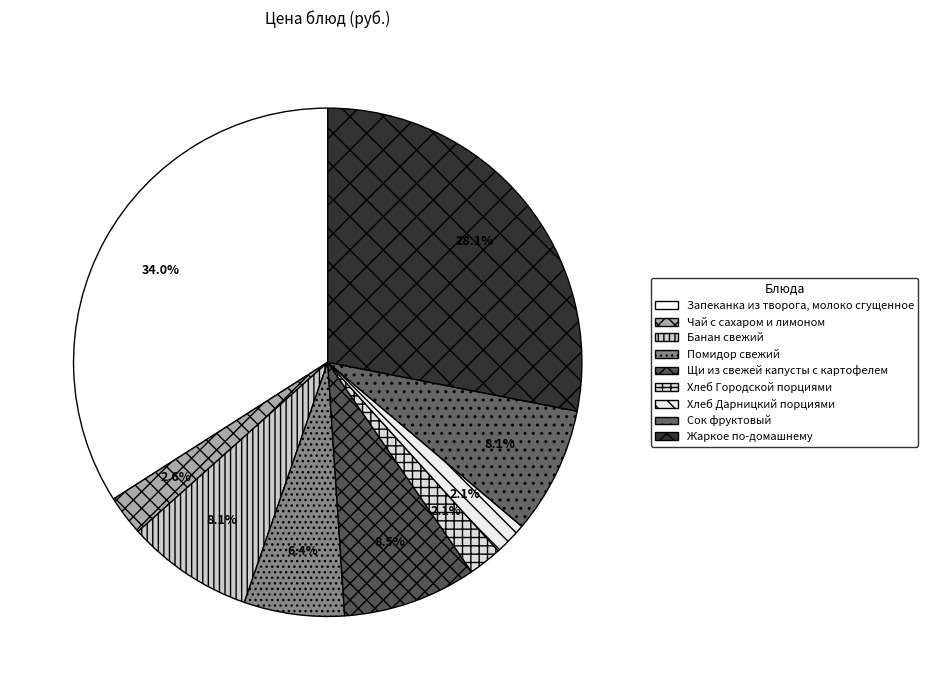

Rank the categories by value from highest to lowest.

Запеканка из творога, молоко сгущенное, Жаркое по-домашнему, Щи из свежей капусты с картофелем, Банан свежий, Сок фруктовый, Помидор свежий, Чай с сахаром и лимоном, Хлеб Городской порциями, Хлеб Дарницкий порциями